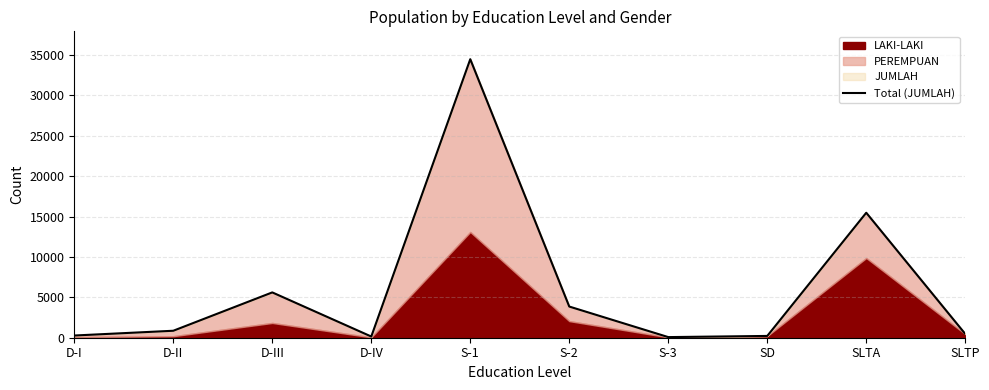

How many interior local valleys (lower than both neighbors) does the data have?

2